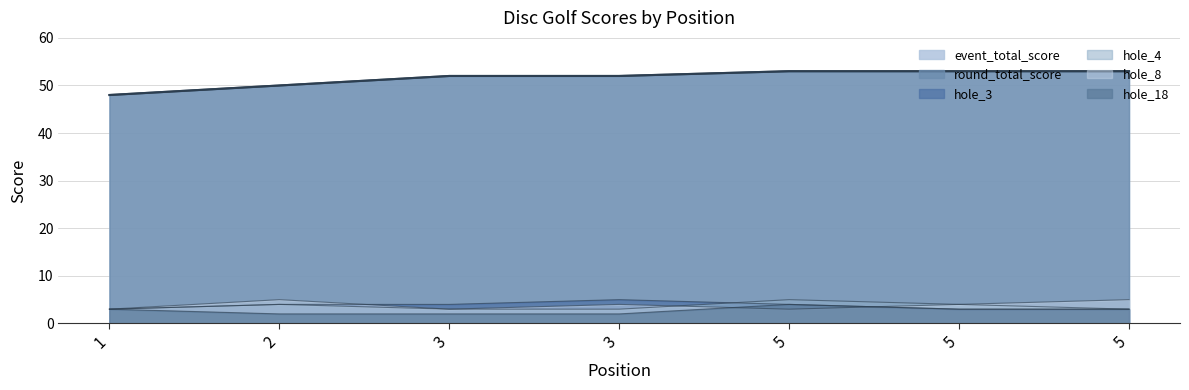

What is the value of the hole_18 point at the 1st from the left?

3